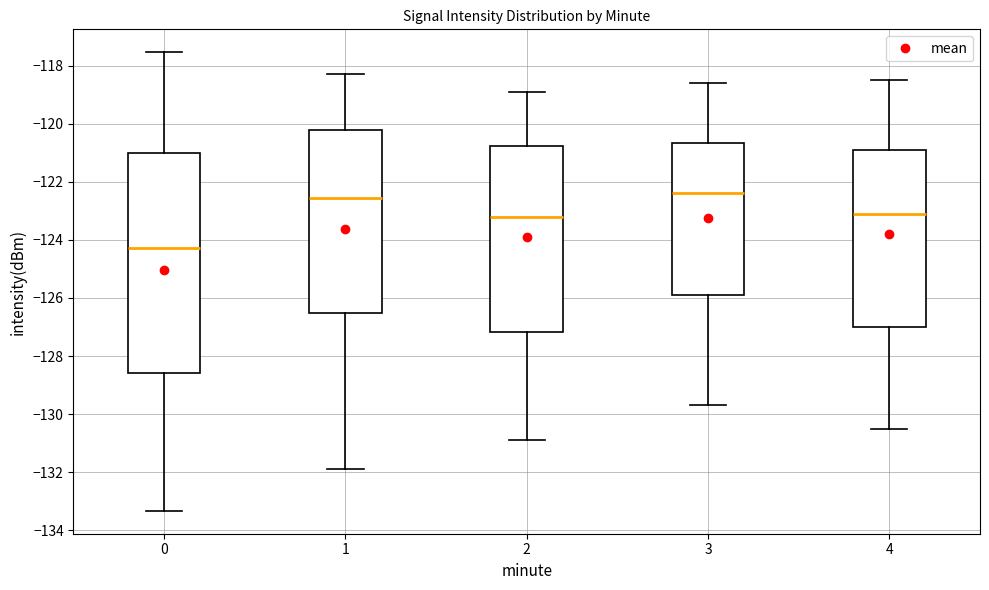

Reading left to right, read every box against the y-axis: the position of its median line, the range the box covers, and the ends of its whiskers. The values are not printed on the chart, so give them approximately, as read against the axis.

0: median -124.2, box -128.6 to -121.0, whiskers -133.4 to -117.6
1: median -122.6, box -126.6 to -120.2, whiskers -131.8 to -118.2
2: median -123.2, box -127.2 to -120.8, whiskers -130.8 to -118.8
3: median -122.4, box -125.8 to -120.6, whiskers -129.6 to -118.6
4: median -123.0, box -127.0 to -120.8, whiskers -130.4 to -118.4